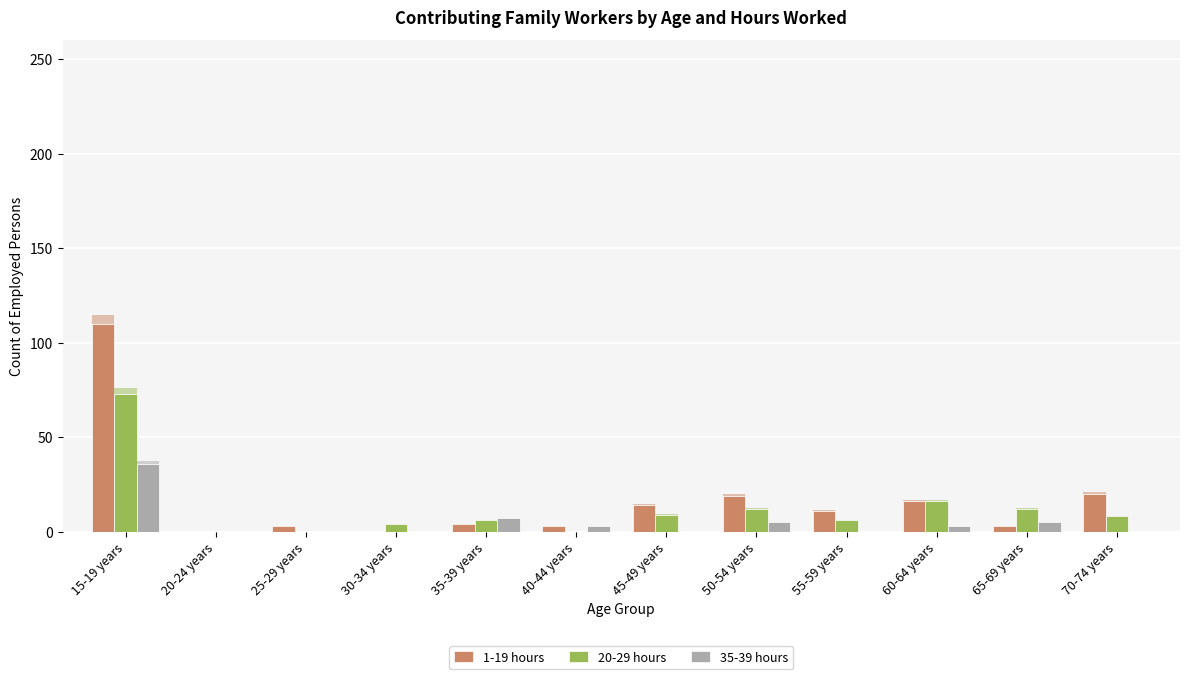

At which category is the sum across all series the highest?

15-19 years